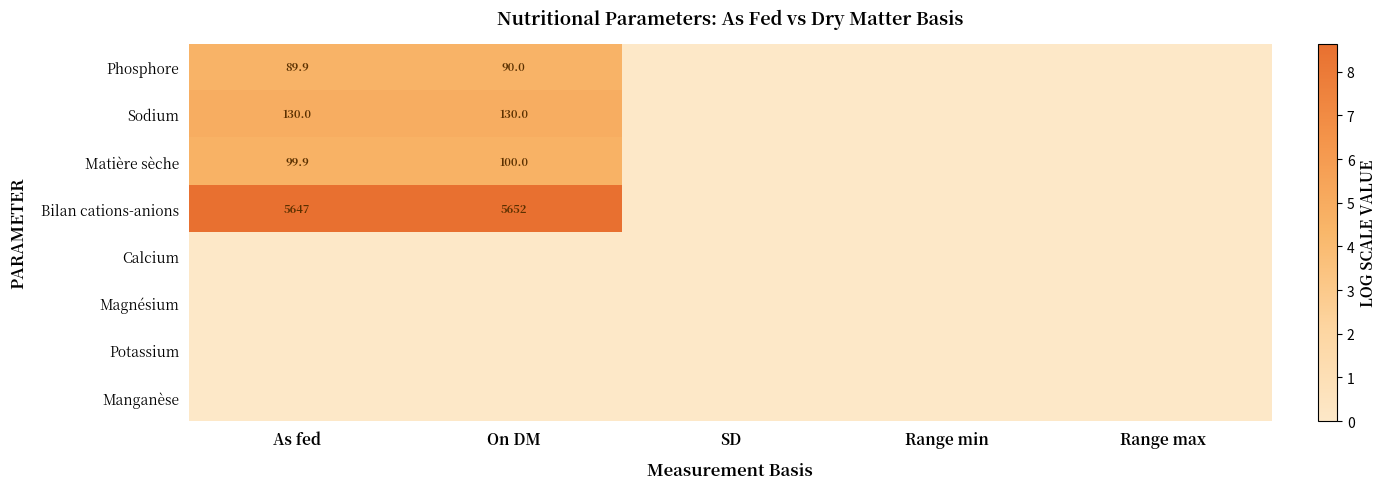

Which category has the lowest value across all series?

SD